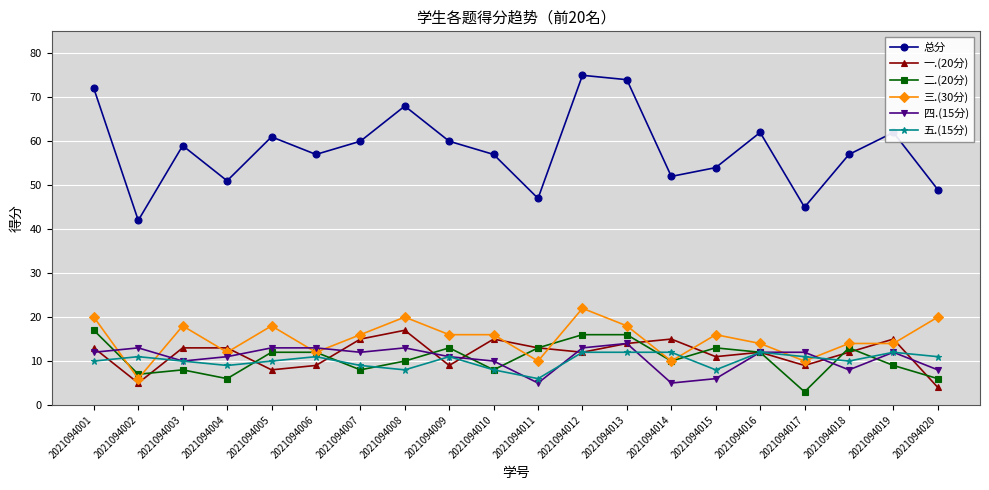

What is the maximum value shown in the chart?

75